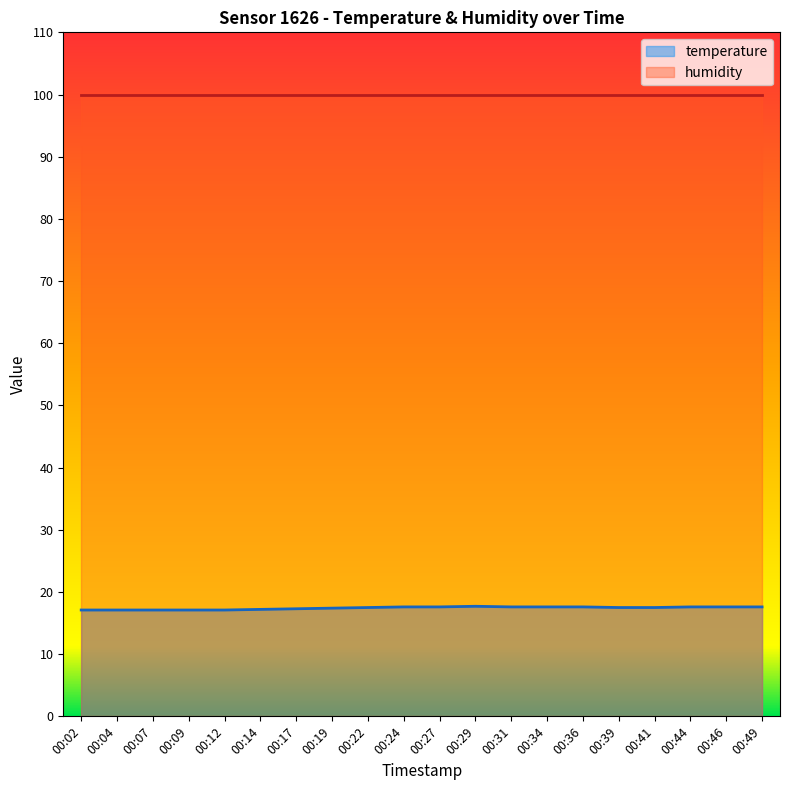

True or false: the data shows 17.6 at 00:46.

True